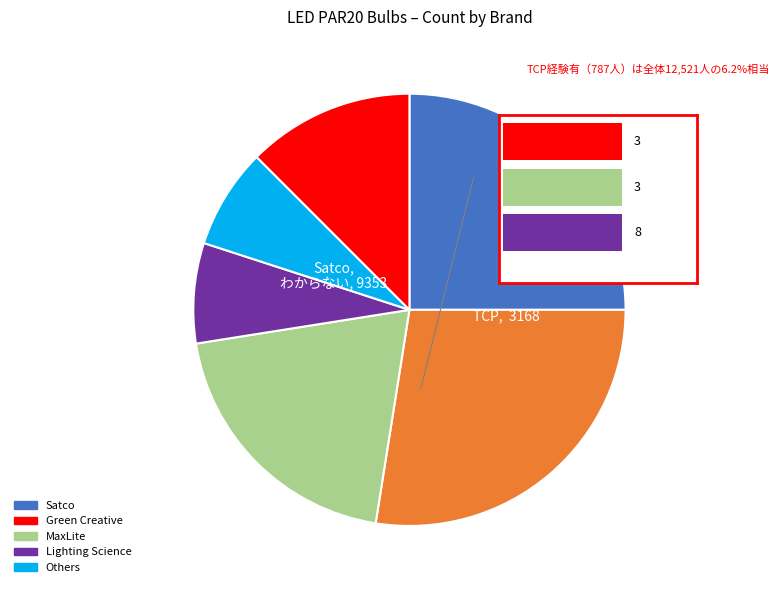

Is there any slice that represents more than half of the pie?

No